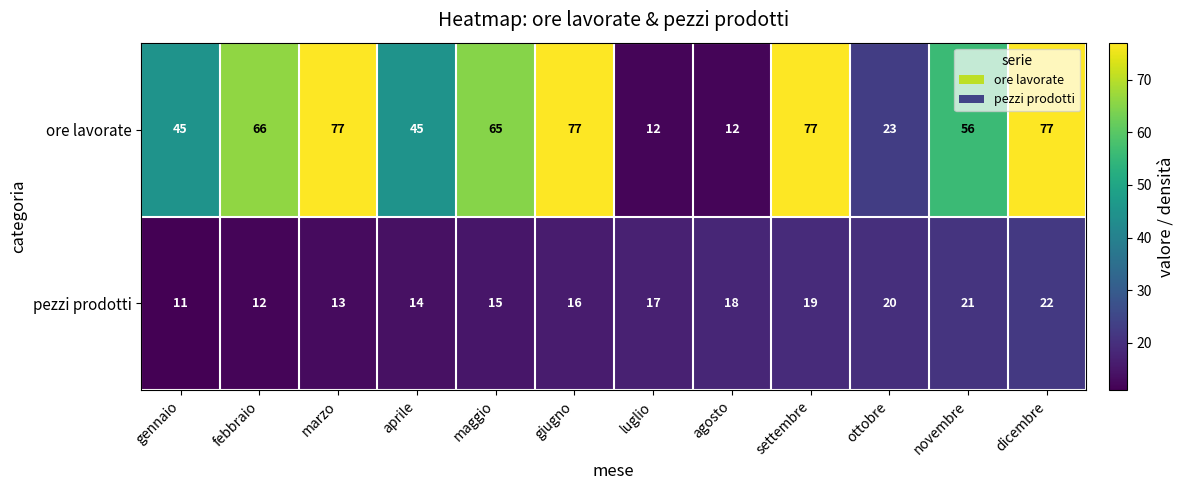

Rank the series at maggio from lowest to highest value.

pezzi prodotti, ore lavorate